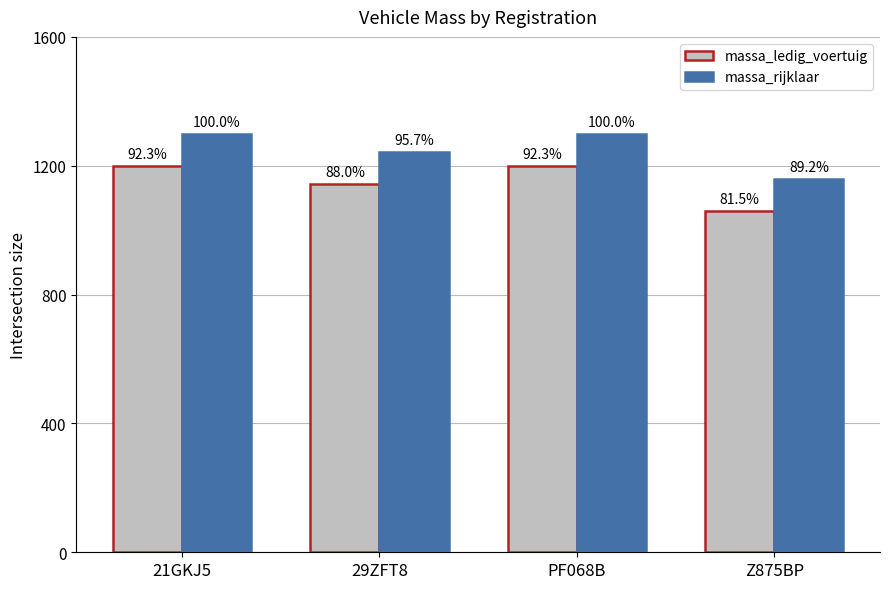

Which has a higher value, Z875BP or 29ZFT8?

29ZFT8